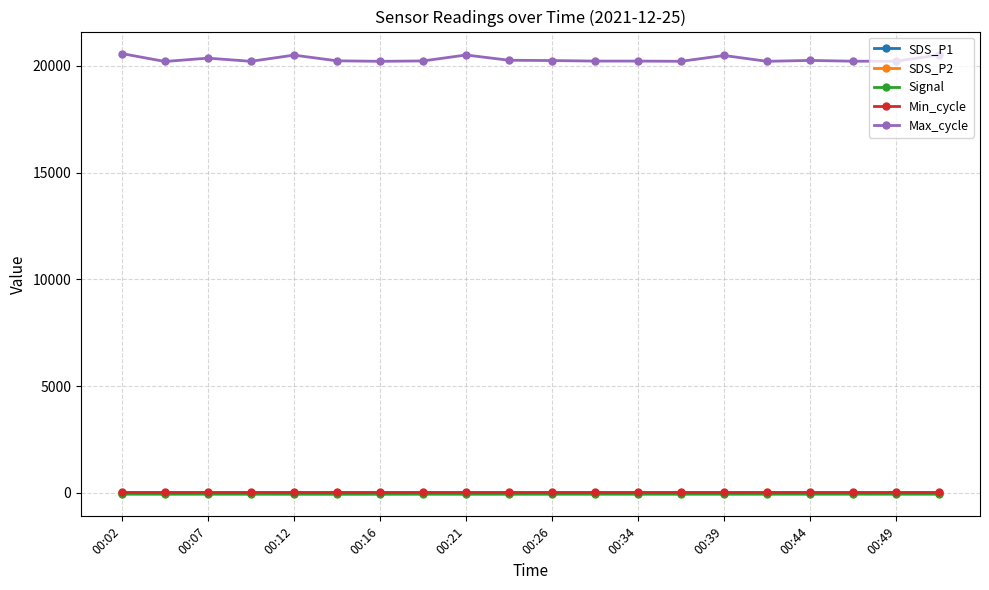

Is this an area chart (filled region under the line)?

No